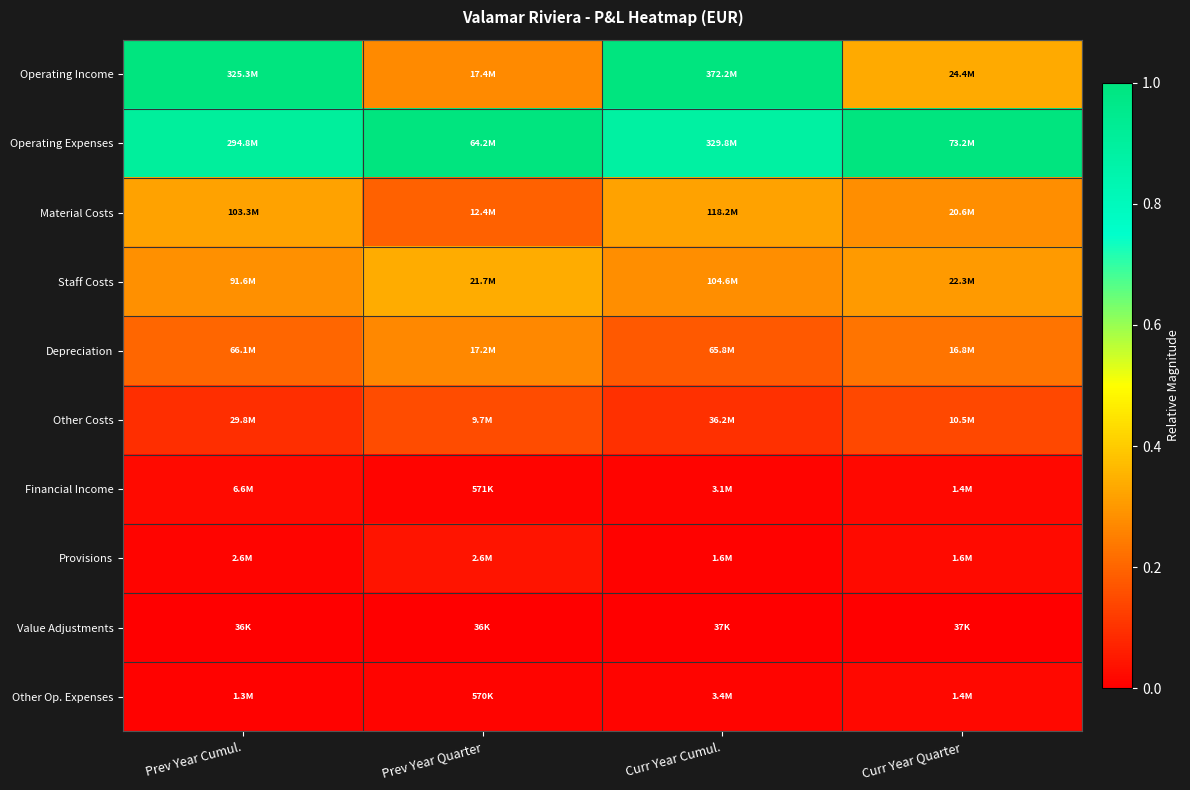

Reading left to right, extract all data points from this chart.

Operating Income: Prev Year Cumul.=1.0	Prev Year Quarter=0.3	Curr Year Cumul.=1.0	Curr Year Quarter=0.3
Operating Expenses: Prev Year Cumul.=0.9	Prev Year Quarter=1.0	Curr Year Cumul.=0.9	Curr Year Quarter=1.0
Material Costs: Prev Year Cumul.=0.3	Prev Year Quarter=0.2	Curr Year Cumul.=0.3	Curr Year Quarter=0.3
Staff Costs: Prev Year Cumul.=0.3	Prev Year Quarter=0.3	Curr Year Cumul.=0.3	Curr Year Quarter=0.3
Depreciation: Prev Year Cumul.=0.2	Prev Year Quarter=0.3	Curr Year Cumul.=0.2	Curr Year Quarter=0.2
Other Costs: Prev Year Cumul.=0.1	Prev Year Quarter=0.2	Curr Year Cumul.=0.1	Curr Year Quarter=0.1
Financial Income: Prev Year Cumul.=0.0	Prev Year Quarter=0.0	Curr Year Cumul.=0.0	Curr Year Quarter=0.0
Provisions: Prev Year Cumul.=0.0	Prev Year Quarter=0.0	Curr Year Cumul.=0.0	Curr Year Quarter=0.0
Value Adjustments: Prev Year Cumul.=0.0	Prev Year Quarter=0.0	Curr Year Cumul.=0.0	Curr Year Quarter=0.0
Other Op. Expenses: Prev Year Cumul.=0.0	Prev Year Quarter=0.0	Curr Year Cumul.=0.0	Curr Year Quarter=0.0